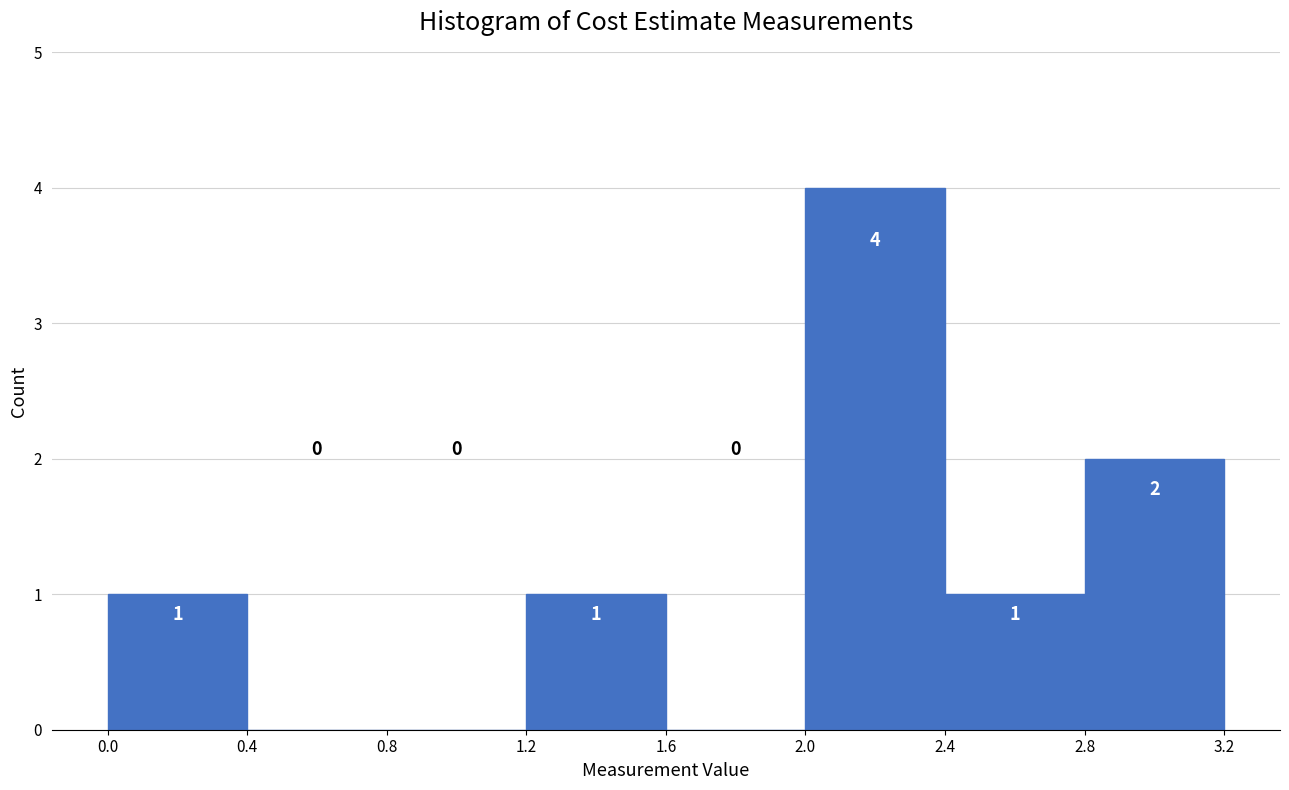

What is the height of the bar covering 0.0 to 0.4 on the x-axis?

1